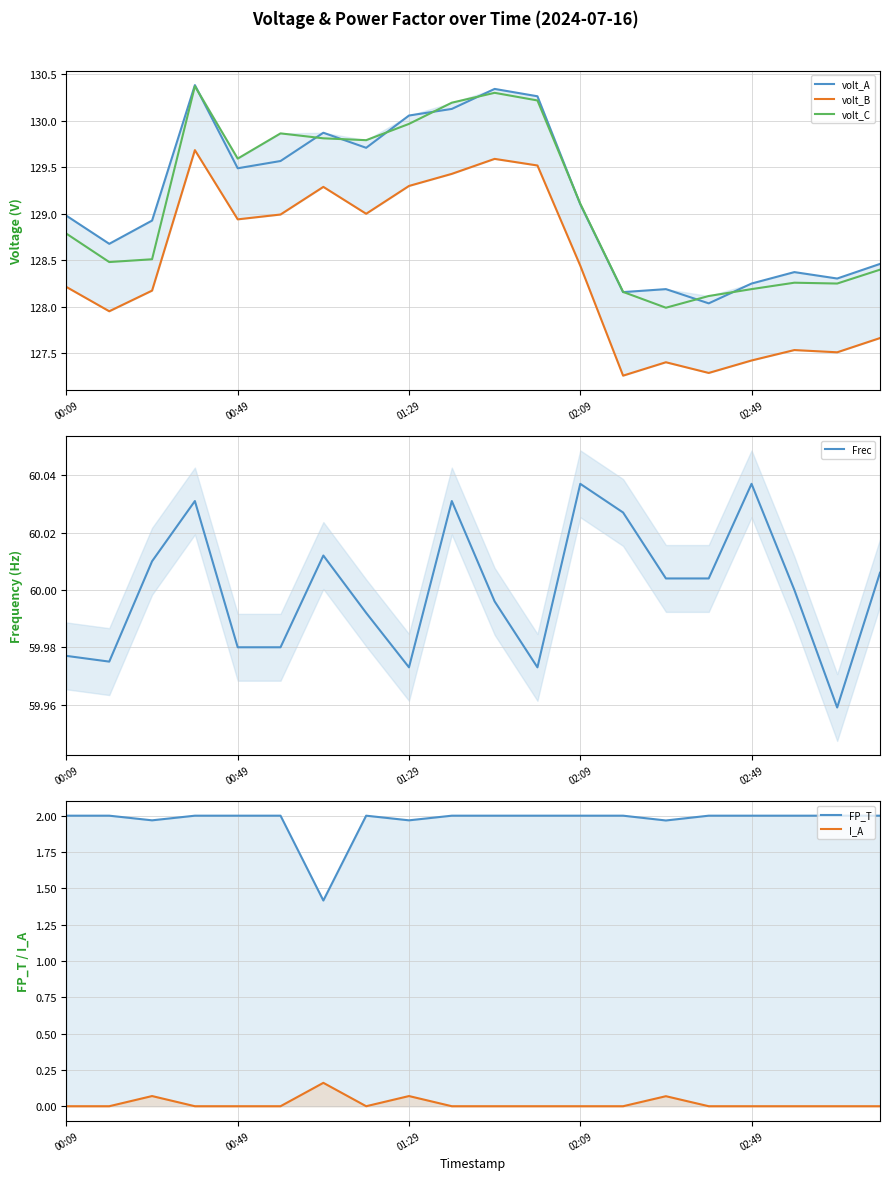

The FP_T series shows 2.0 at 01:29. True or false?

True